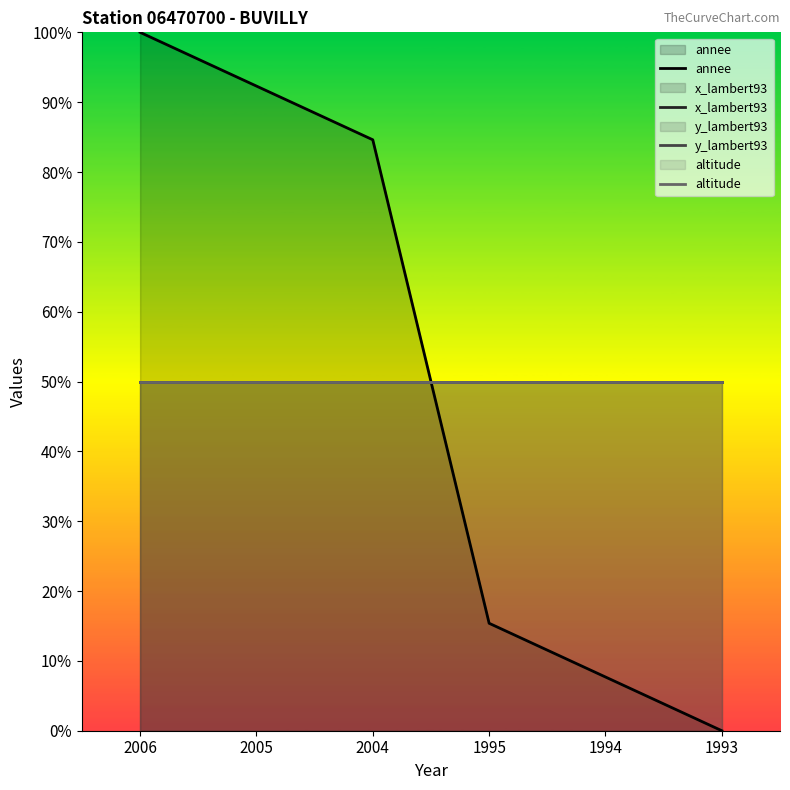

How many times do y_lambert93 and annee cross each other?

1